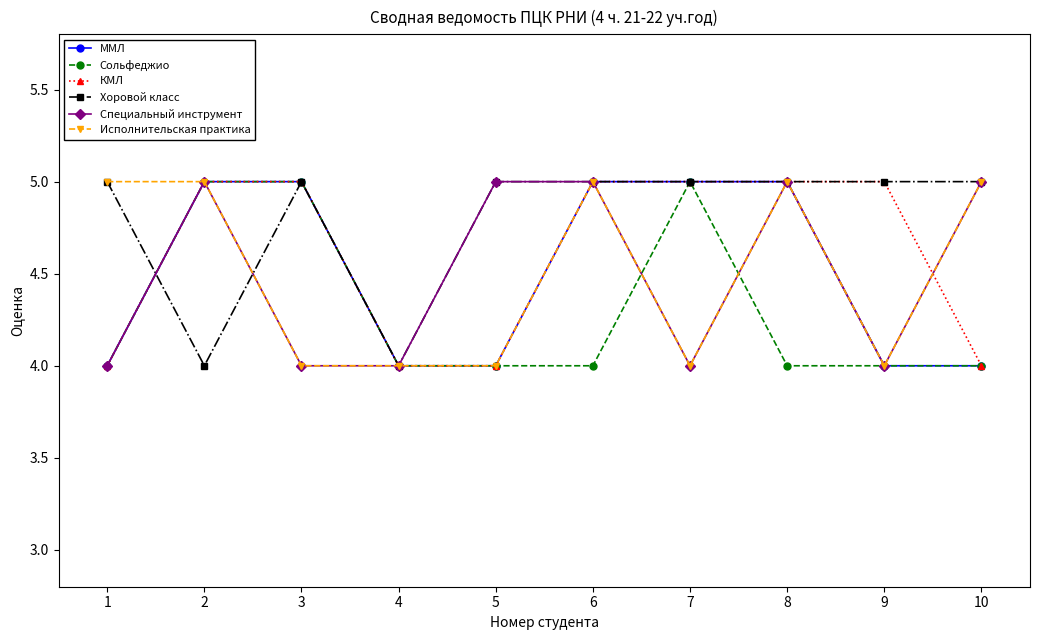

At which category does Специальный инструмент reach its first local peak?

2